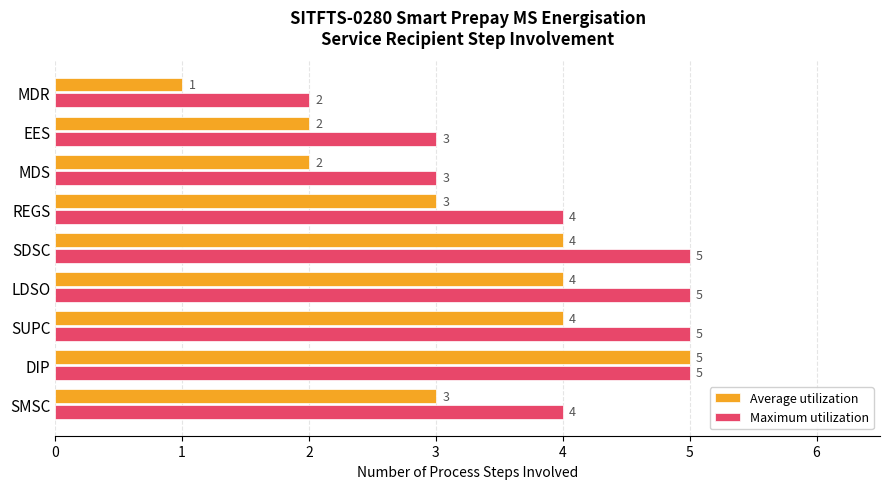

Count the Maximum utilization values in the range 3 to 5.

8